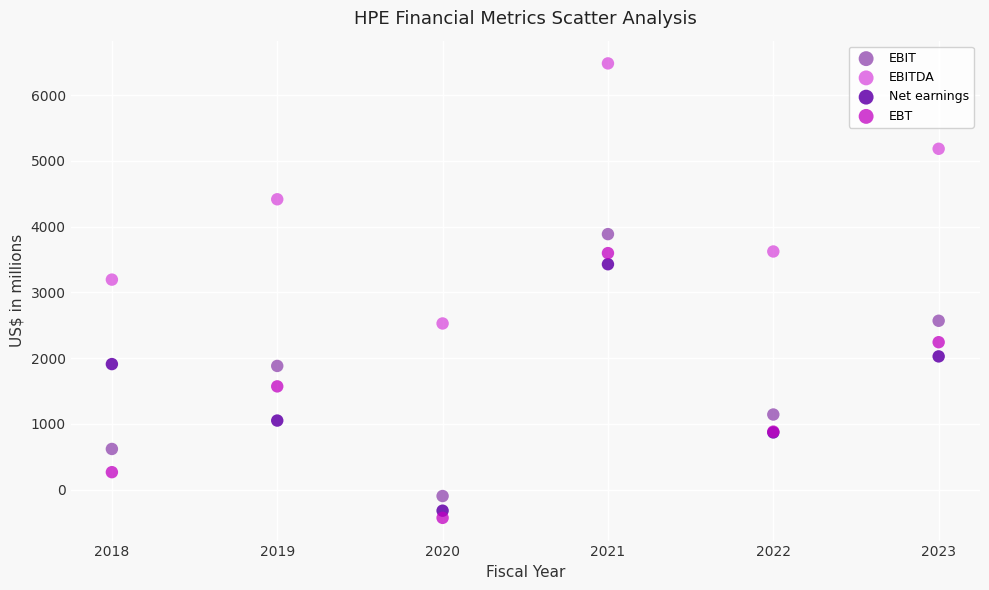

Across all series, what Y value is closest to 3025?

3193